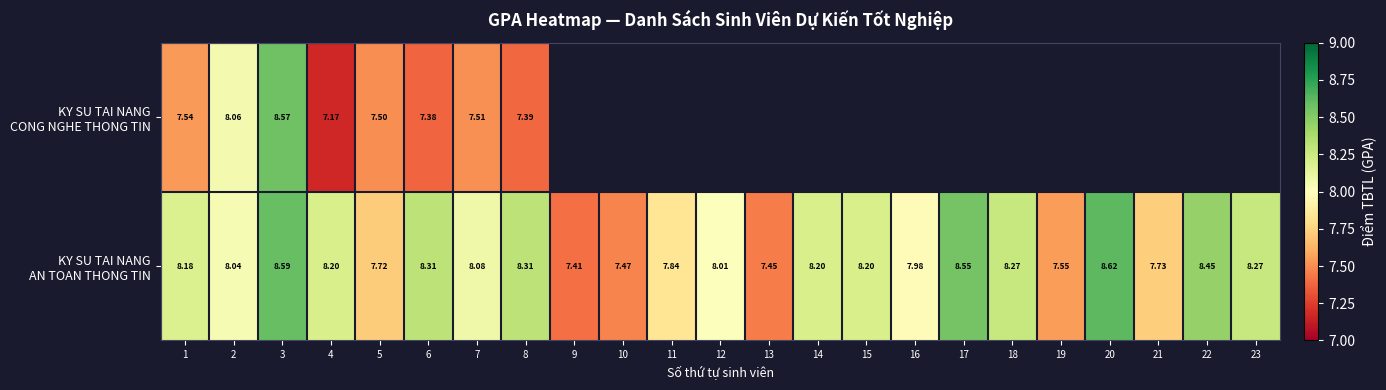

At which label is KY SU TAI NANG AN TOAN THONG TIN closest to 8?

12